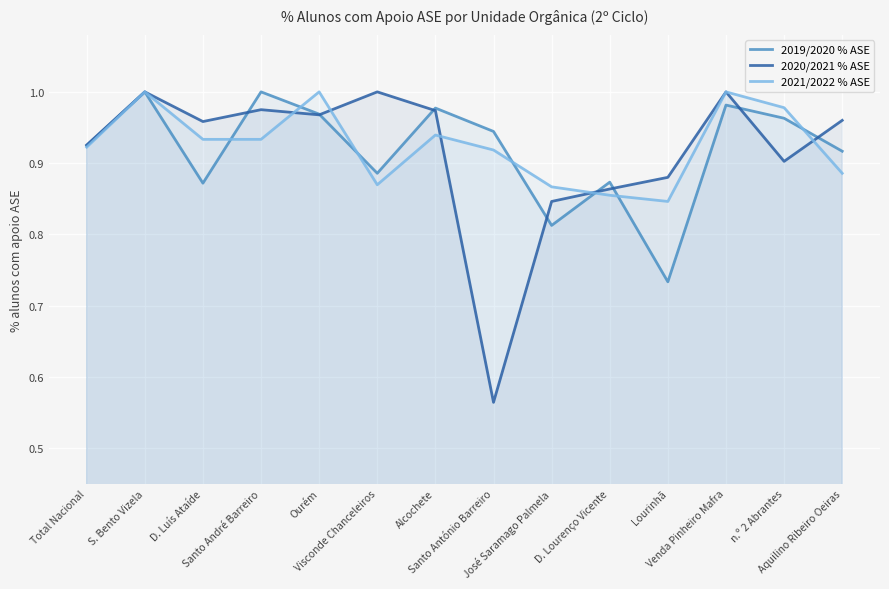

How many distinct data groups are displayed?

3